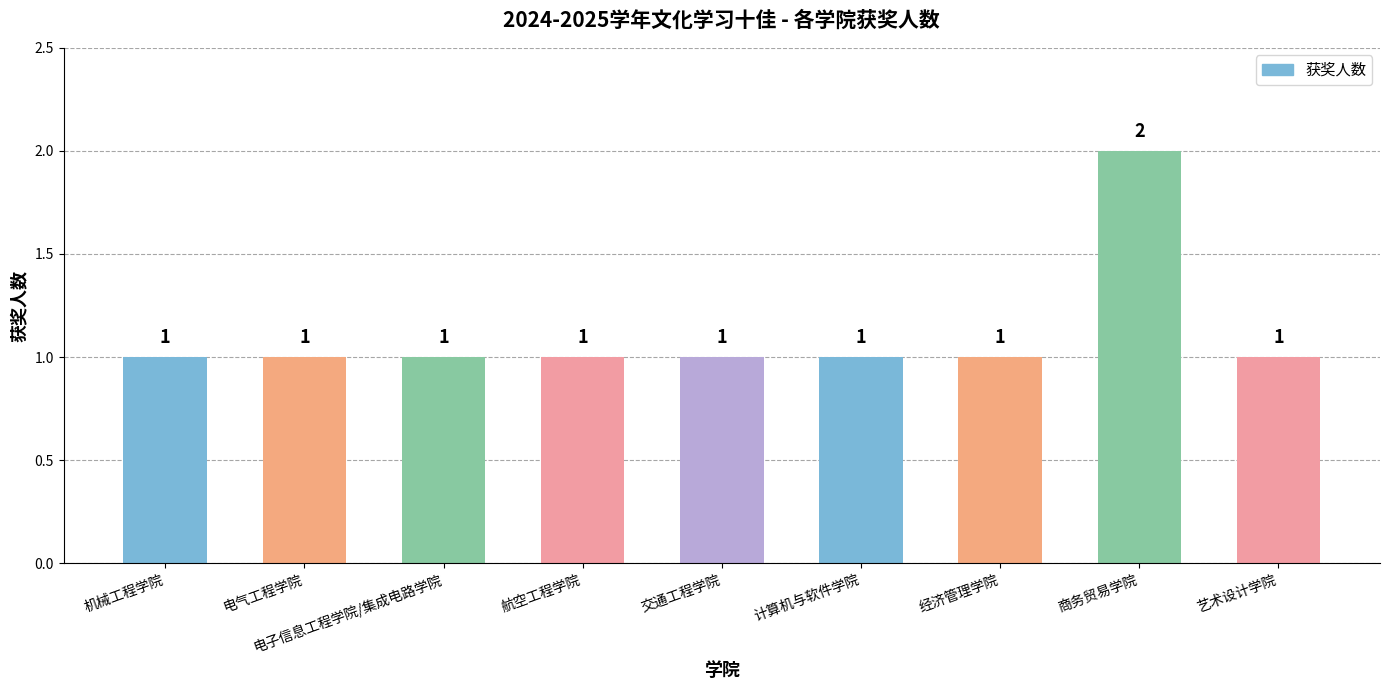

Reading right to left, what are all the values shown in this chart?

艺术设计学院=1	商务贸易学院=2	经济管理学院=1	计算机与软件学院=1	交通工程学院=1	航空工程学院=1	电子信息工程学院/集成电路学院=1	电气工程学院=1	机械工程学院=1